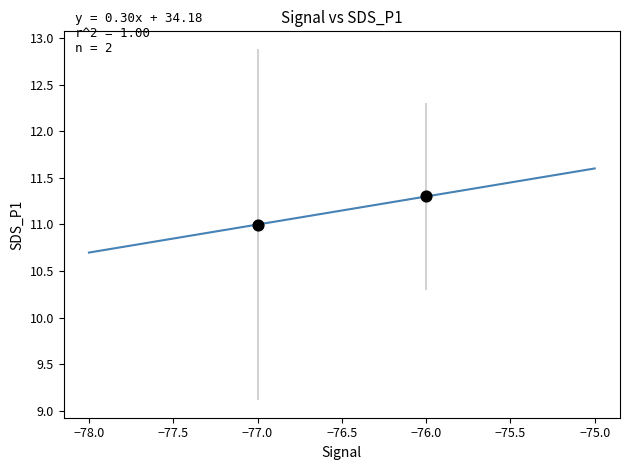

What is the average X value?

-76.5